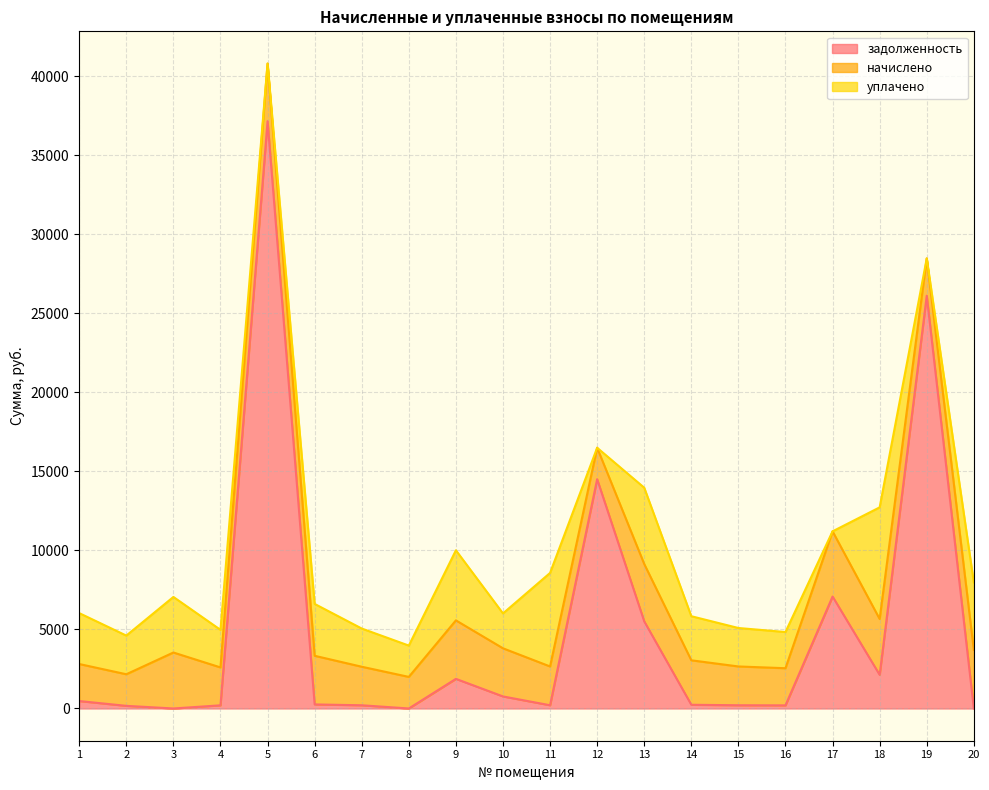

How many values in the задолженность series exceed 256?

10